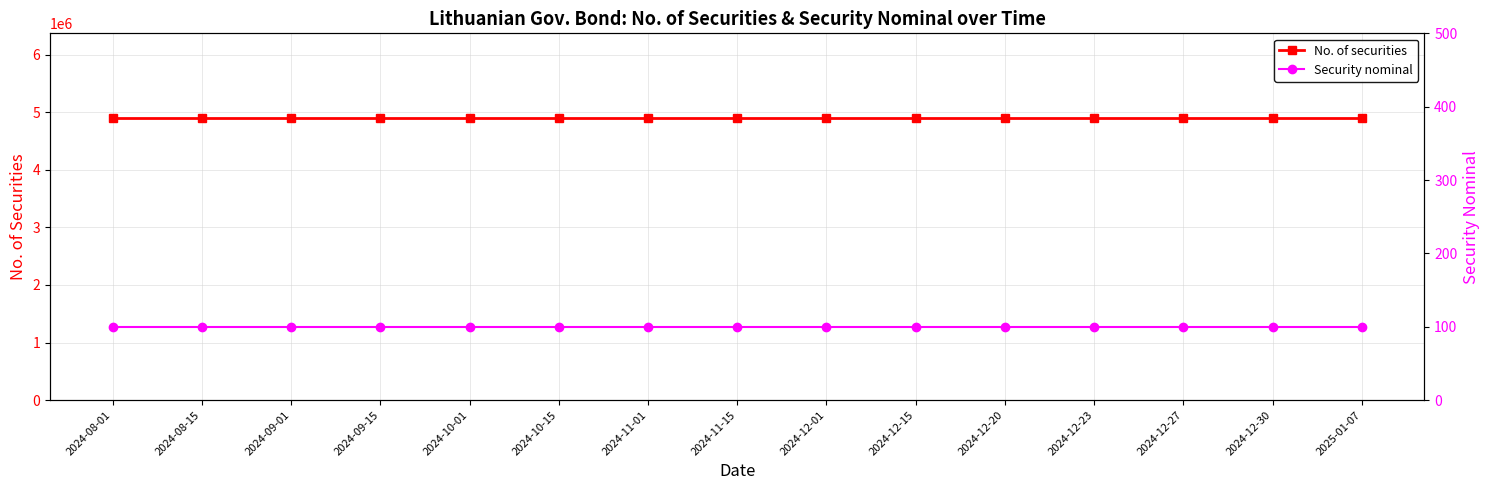

What value does the Security nominal series have at 2024-10-15?

100